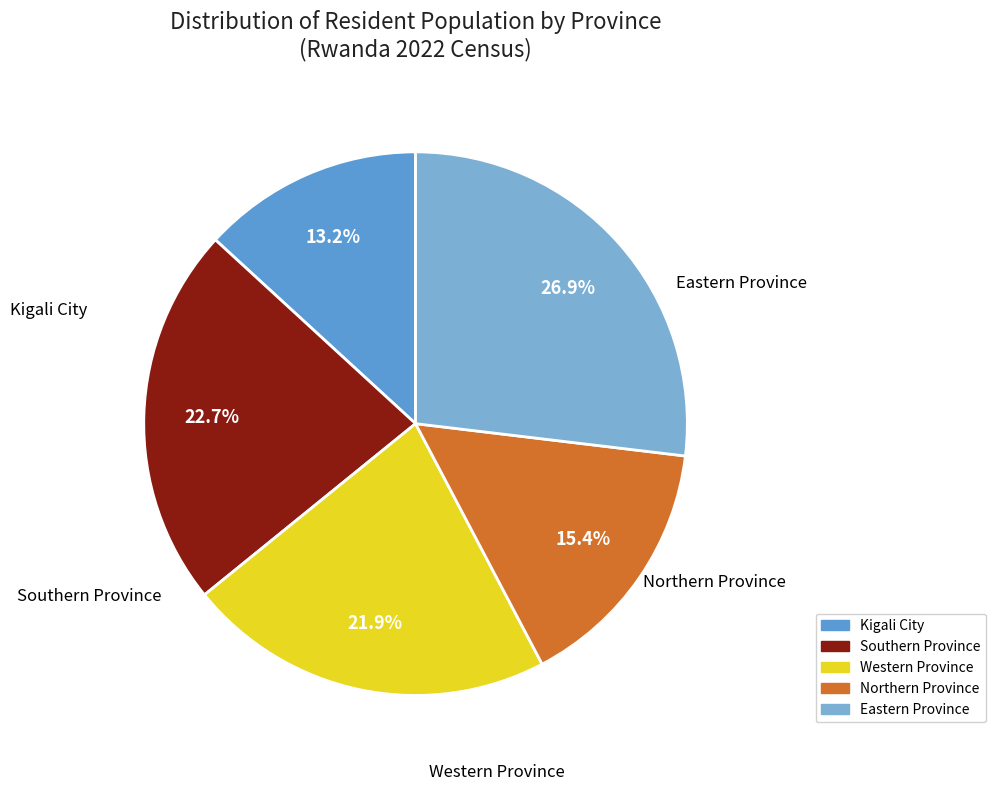

To the nearest percent, what portion does Eastern Province represent?

27%